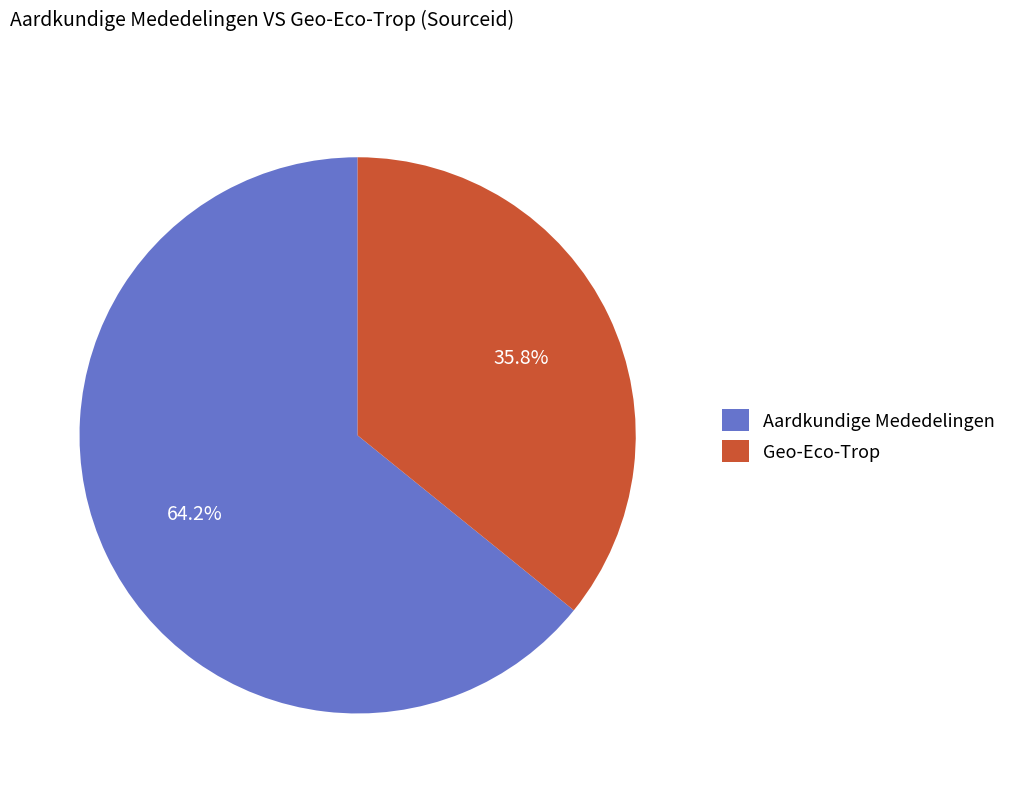

The Aardkundige Mededelingen slice represents 64% of the pie. True or false?

True